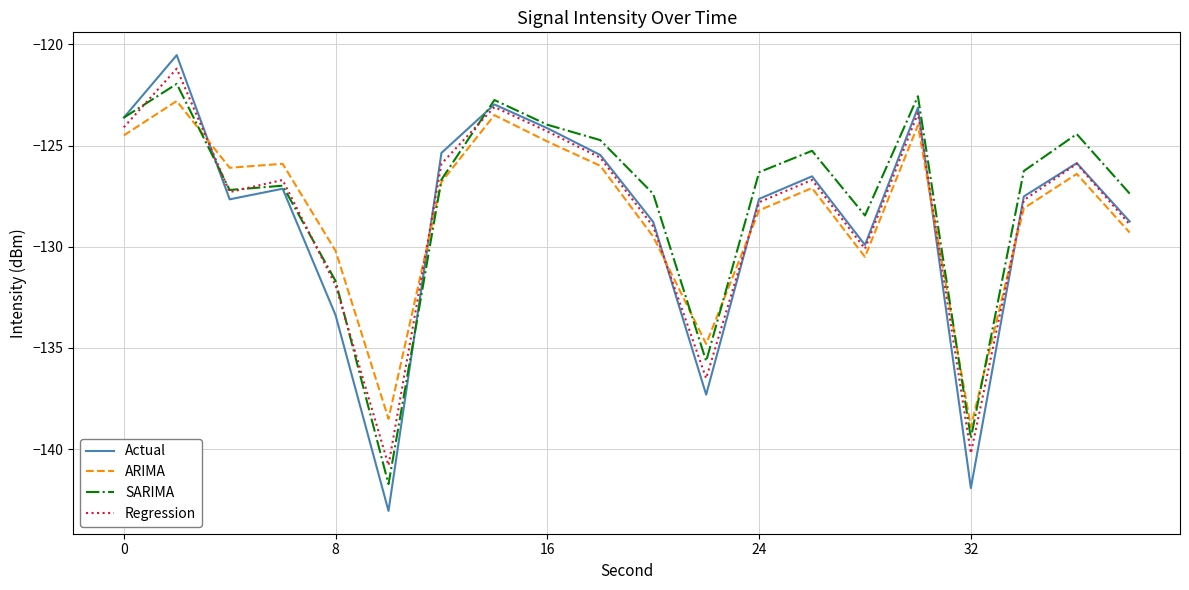

What is the maximum value for Regression?

-121.2